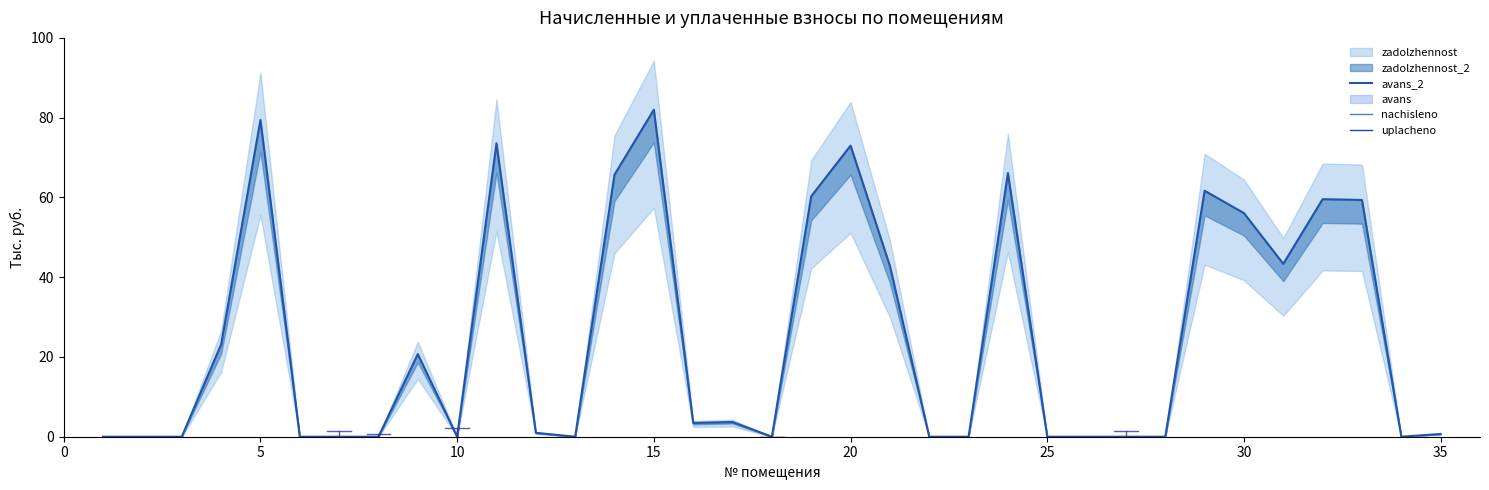

Is this an area chart (filled region under the line)?

No